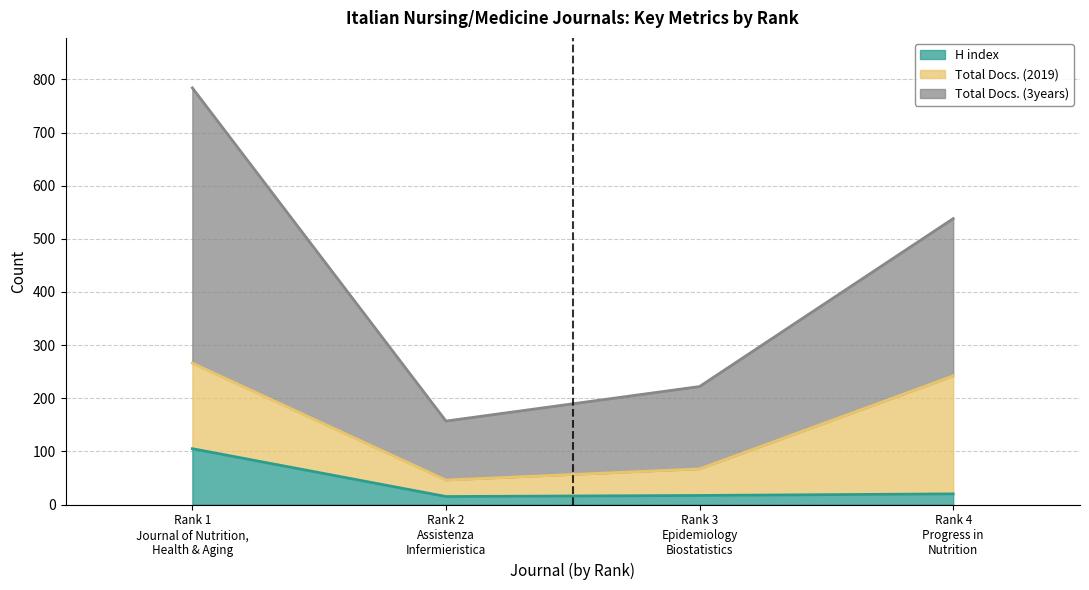

True or false: Total Docs. (3years) and H index cross at least once.

False